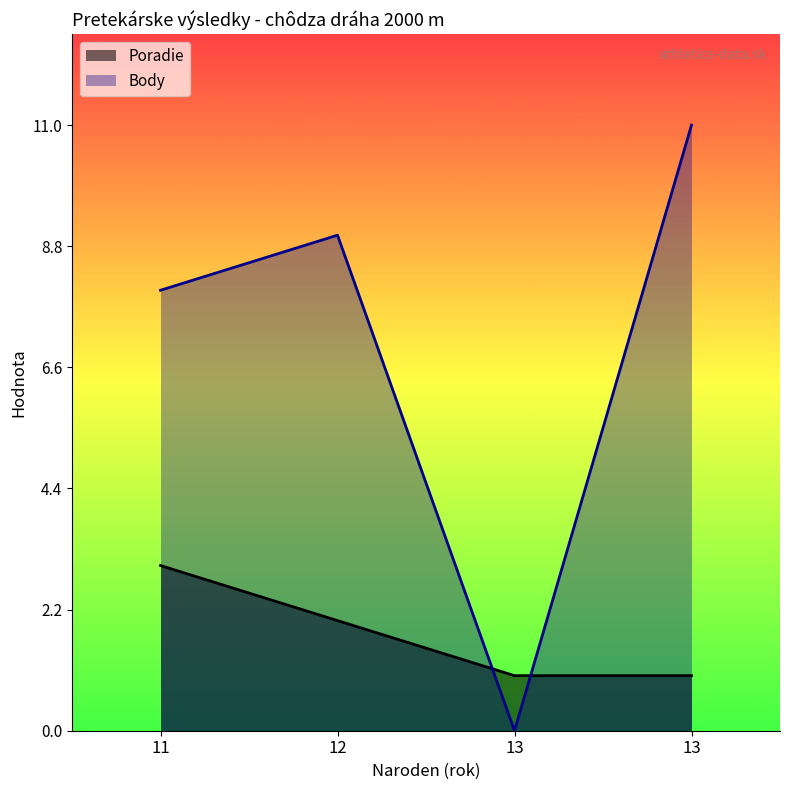

Which series has the largest range (max minus min)?

Body